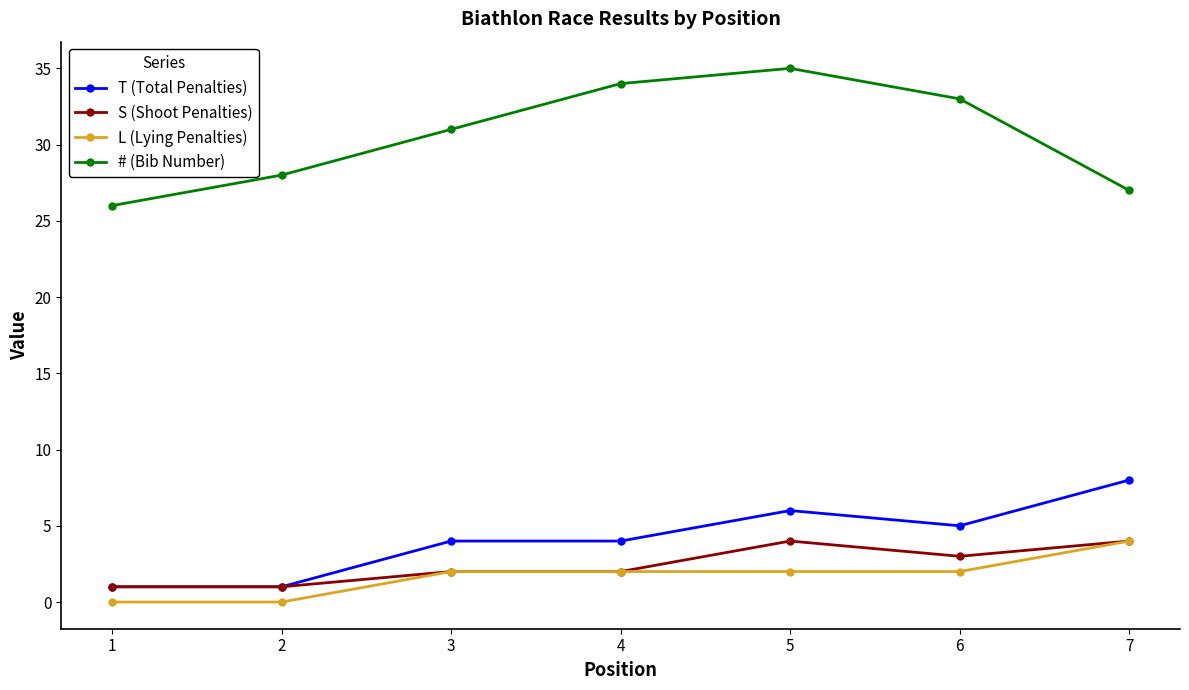

Is this an area chart (filled region under the line)?

No